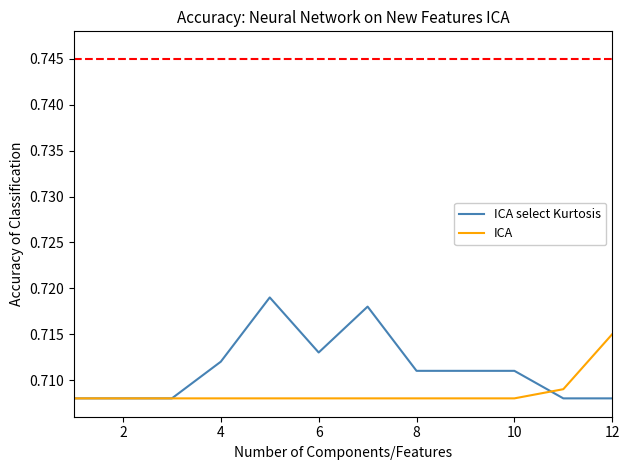

How many ICA select Kurtosis values are between 0 and 1?

12